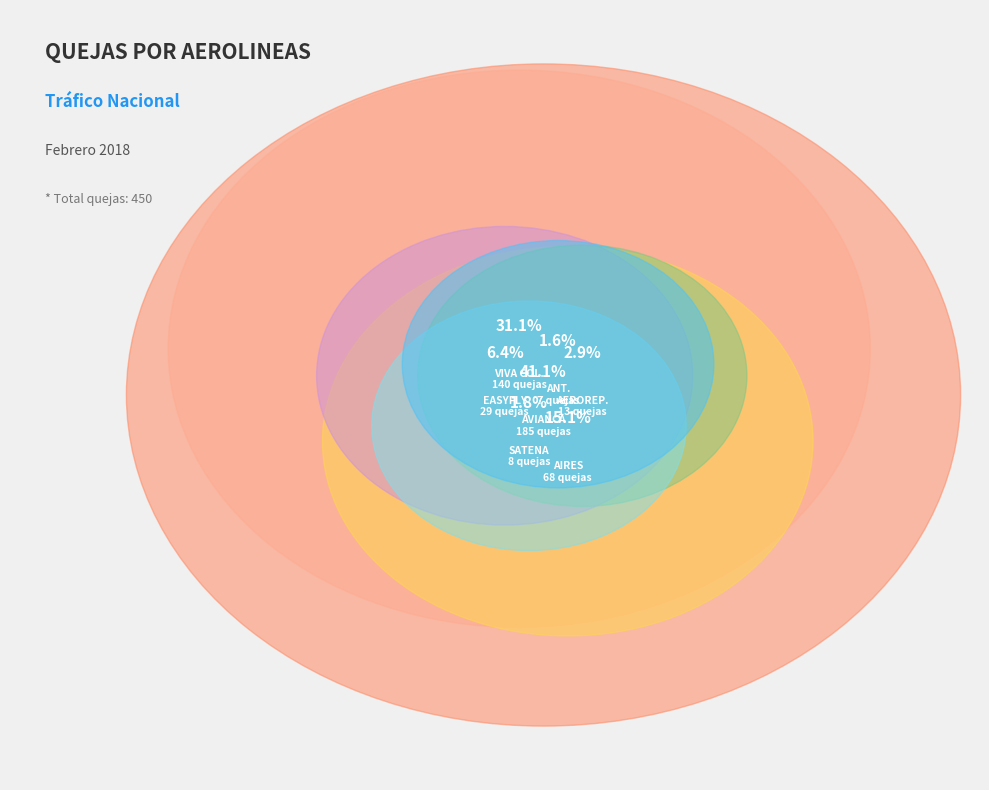

What is the total percentage of EASYFLY and AIRES?

21.6%